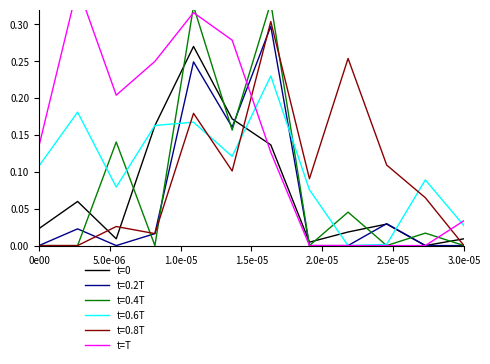

What is the label of the 4th point from the left?

1.5e-05